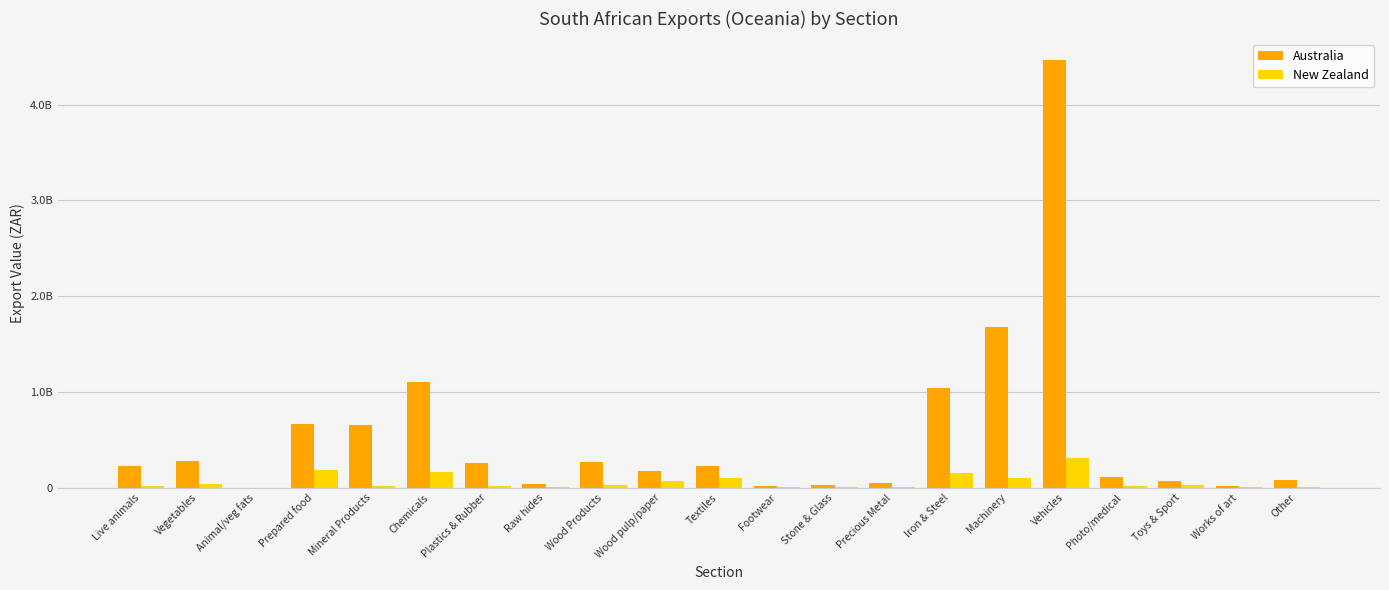

Which series has the largest range (max minus min)?

Australia